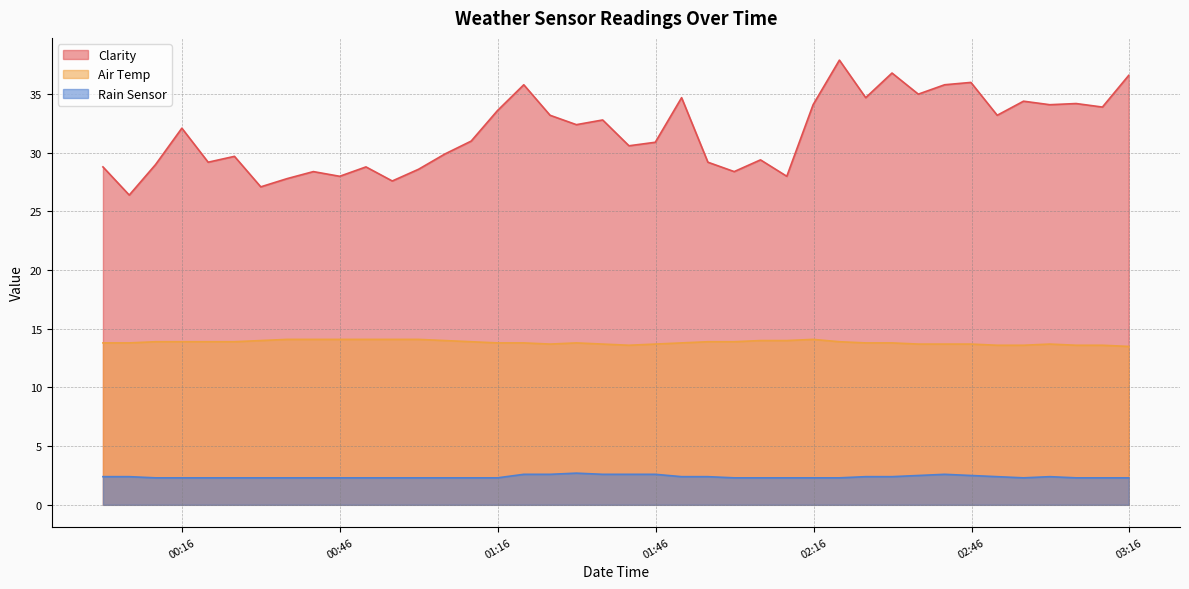

Rank the series by their maximum value, from highest to lowest.

Clarity, Air Temp, Rain Sensor